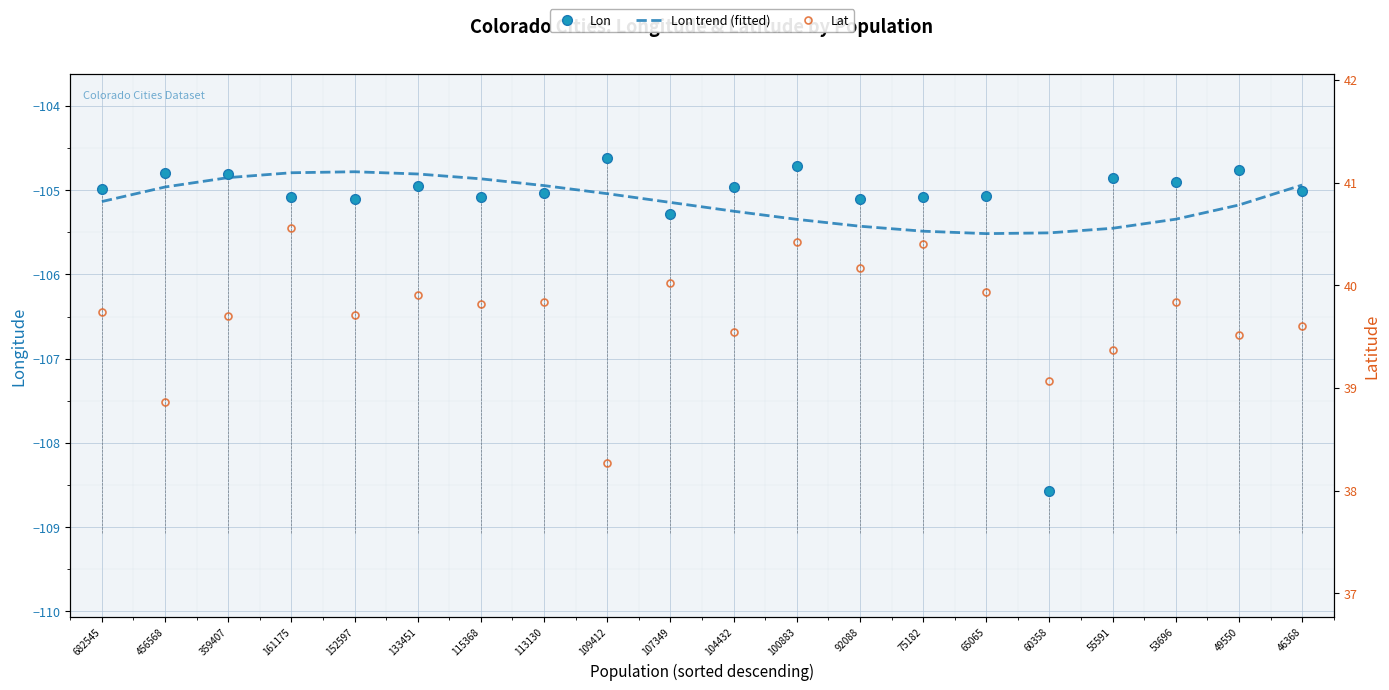

How many distinct data groups are displayed?

3